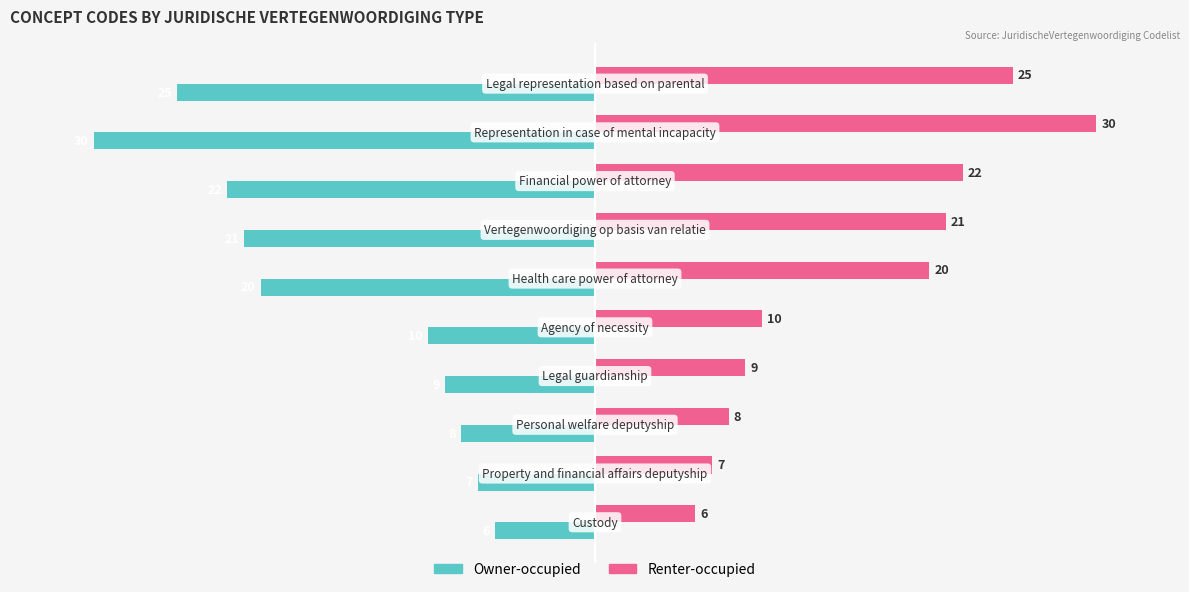

What is the difference between the second highest and minimum values in the Owner-occupied series?

23